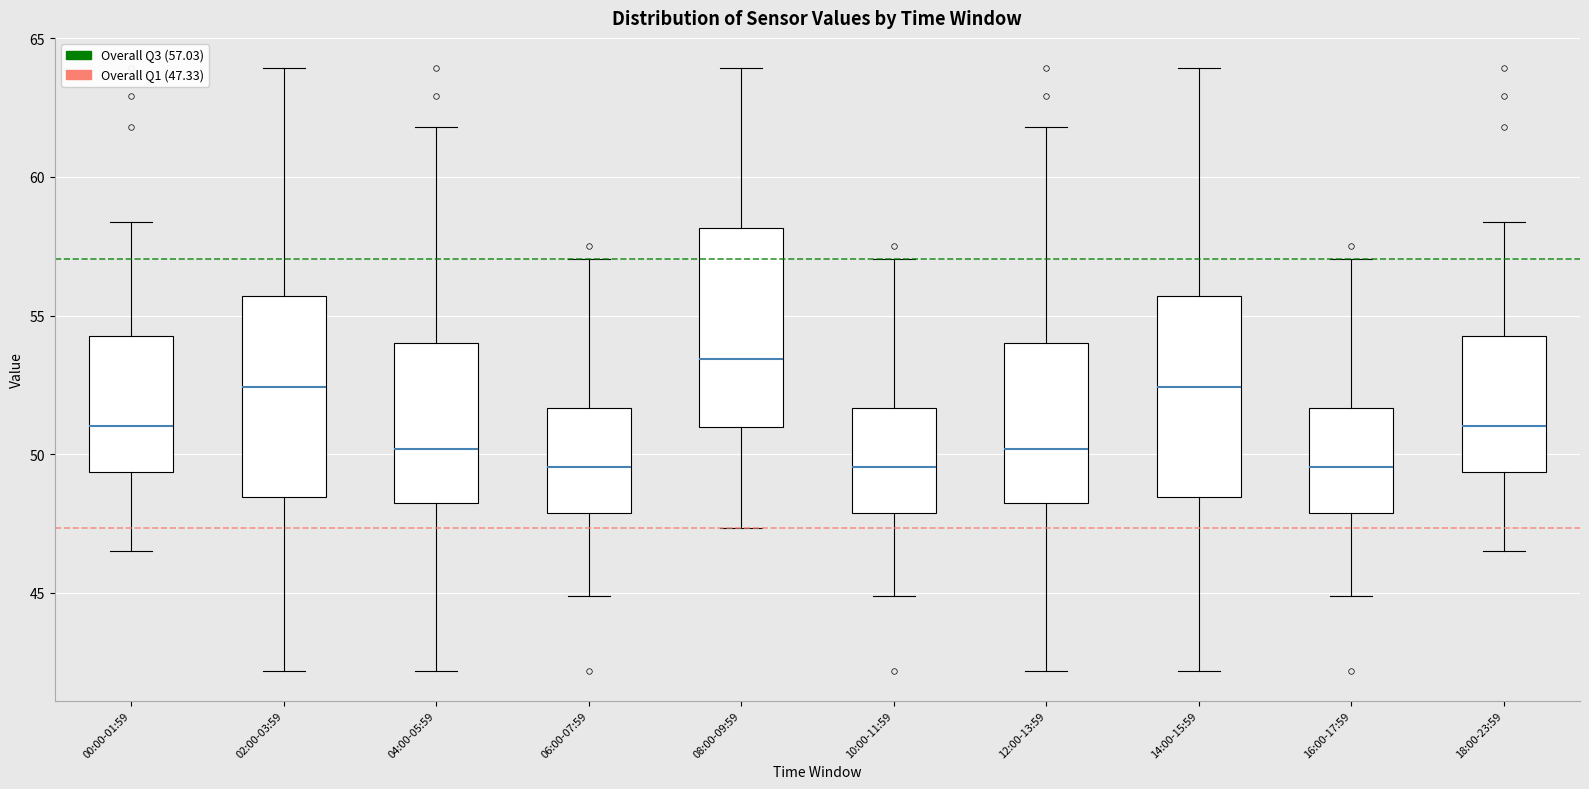

Reading left to right, read every box against the y-axis: the position of its median line, the range the box covers, and the ends of its whiskers. The values are not printed on the chart, so give them approximately, as read against the axis.

00:00-01:59: median 51.0, box 49.5 to 54.5, whiskers 46.5 to 58.5
02:00-03:59: median 52.5, box 48.5 to 55.5, whiskers 42.0 to 64.0
04:00-05:59: median 50.0, box 48.5 to 54.0, whiskers 42.0 to 62.0
06:00-07:59: median 49.5, box 48.0 to 51.5, whiskers 45.0 to 57.0
08:00-09:59: median 53.5, box 51.0 to 58.0, whiskers 47.5 to 64.0
10:00-11:59: median 49.5, box 48.0 to 51.5, whiskers 45.0 to 57.0
12:00-13:59: median 50.0, box 48.5 to 54.0, whiskers 42.0 to 62.0
14:00-15:59: median 52.5, box 48.5 to 55.5, whiskers 42.0 to 64.0
16:00-17:59: median 49.5, box 48.0 to 51.5, whiskers 45.0 to 57.0
18:00-23:59: median 51.0, box 49.5 to 54.5, whiskers 46.5 to 58.5